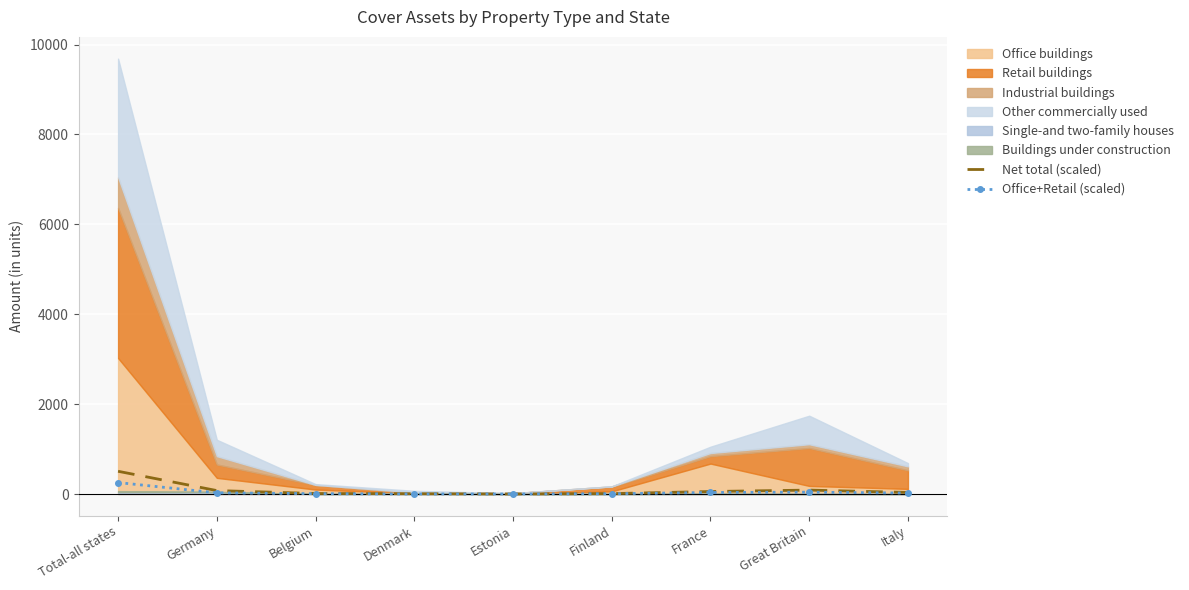

True or false: Office+Retail (scaled) and Net total (scaled) intersect in this chart.

False